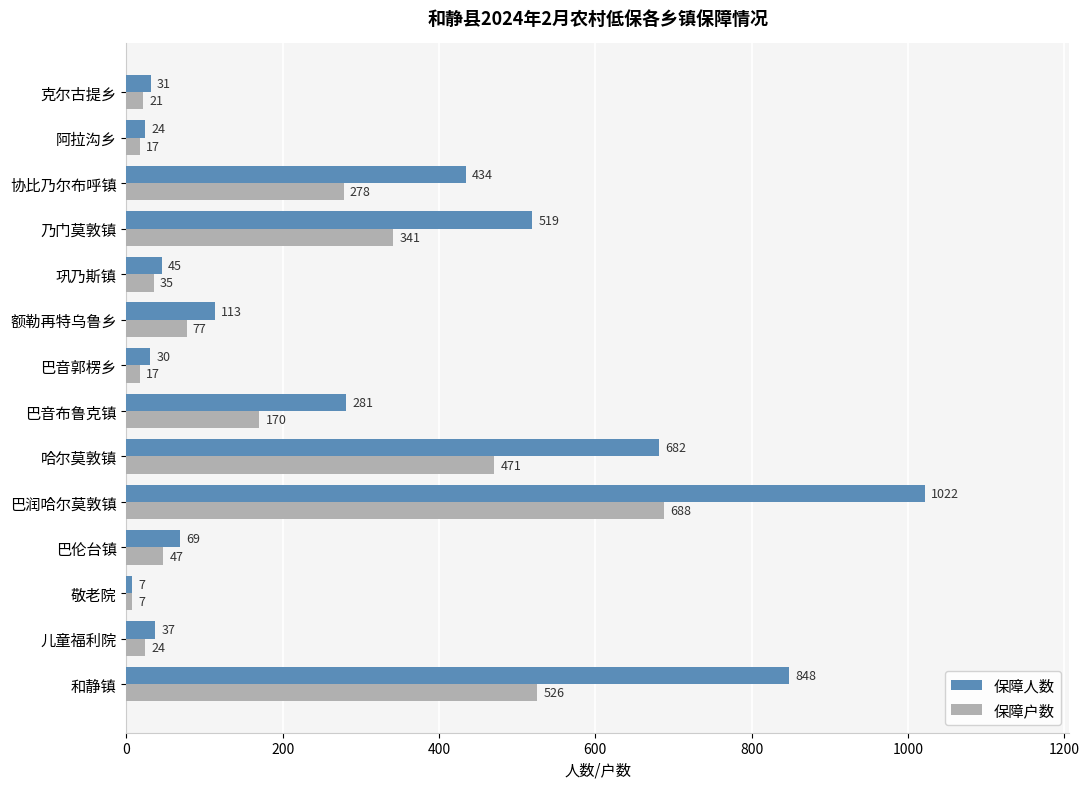

At which label is 保障户数 closest to 347?

乃门莫敦镇